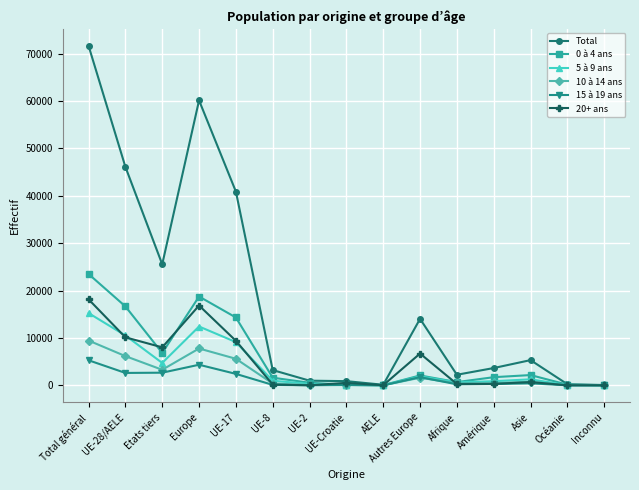

Is it true that 20+ ans equals 18148 at Total général?

True